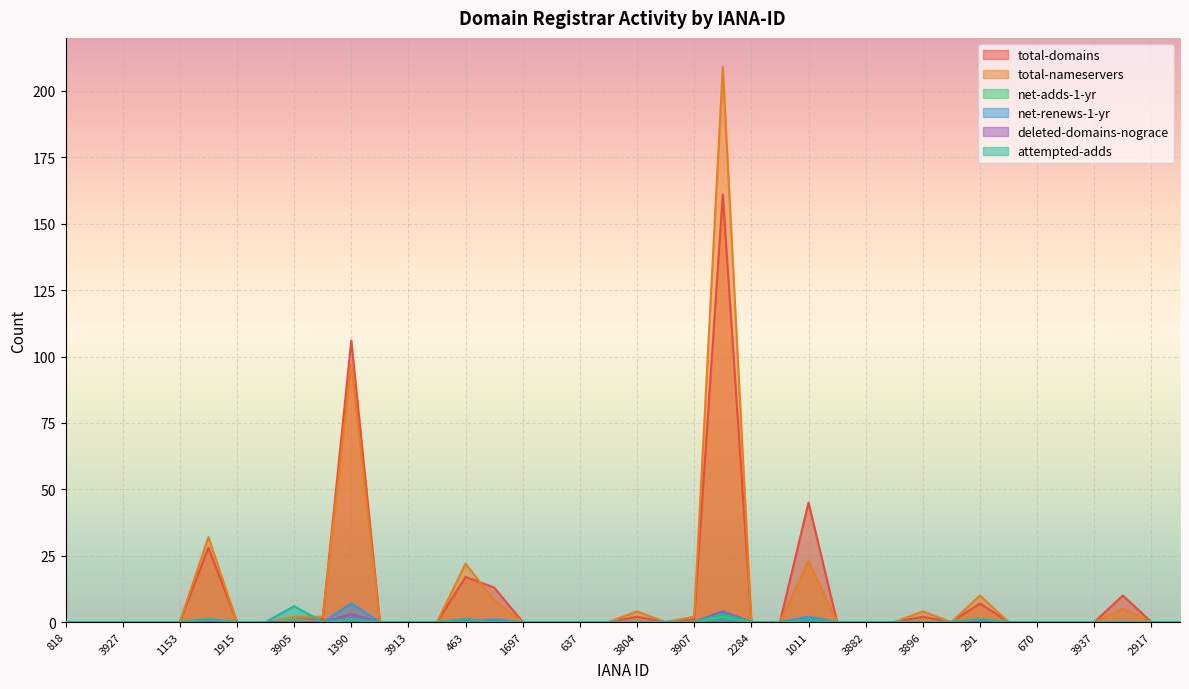

Reading left to right, extract all data points from this chart.

total-domains: 0	0	0	0	0	28	0	0	1	1	106	0	0	0	17	13	0	0	0	0	2	0	1	161	0	0	45	0	0	0	2	0	7	0	0	0	0	10	0	0
total-nameservers: 0	0	0	0	0	32	0	0	2	2	97	0	0	0	22	8	0	0	0	0	4	0	2	209	0	0	23	0	0	0	4	0	10	0	0	0	0	5	0	0
net-adds-1-yr: 0	0	0	0	0	1	0	0	1	0	1	0	0	0	1	0	0	0	0	0	0	0	0	2	0	0	1	0	0	0	0	0	1	0	0	0	0	0	0	0
net-renews-1-yr: 0	0	0	0	0	1	0	0	0	0	7	0	0	0	0	1	0	0	0	0	0	0	0	4	0	0	2	0	0	0	0	0	0	0	0	0	0	0	0	0
deleted-domains-nograce: 0	0	0	0	0	0	0	0	0	0	3	0	0	0	1	0	0	0	0	0	0	0	0	4	0	0	1	0	0	0	0	0	0	0	0	0	0	0	0	0
attempted-adds: 0	0	0	0	0	1	0	0	6	0	1	0	0	0	1	0	0	0	0	0	0	0	0	3	0	0	1	0	0	0	0	0	1	0	0	0	0	0	0	0